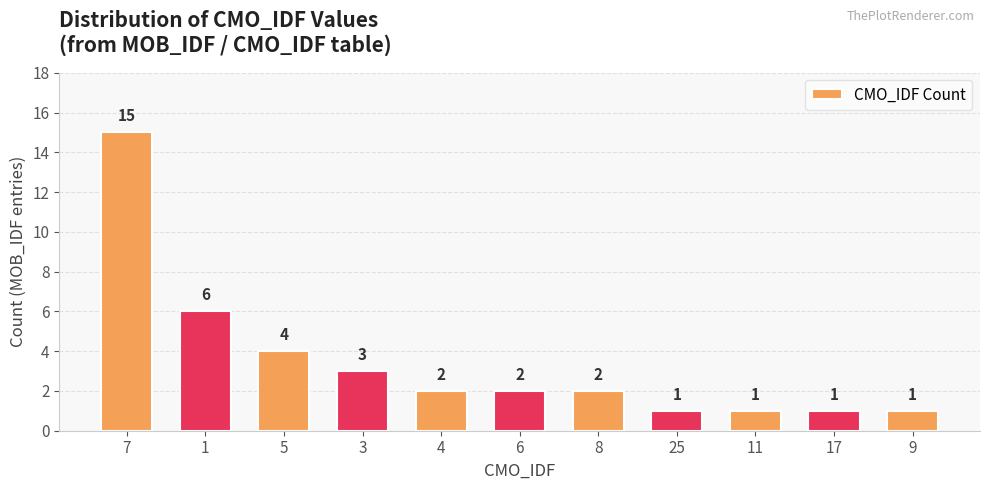

At which label is the value closest to 8?

1